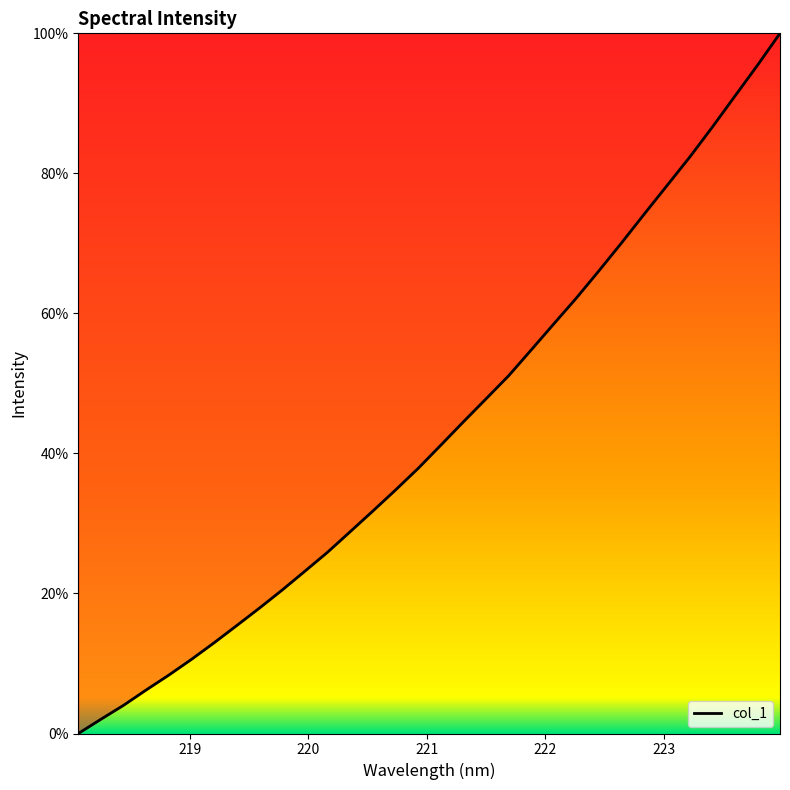

What is the greatest value displayed?

100.0